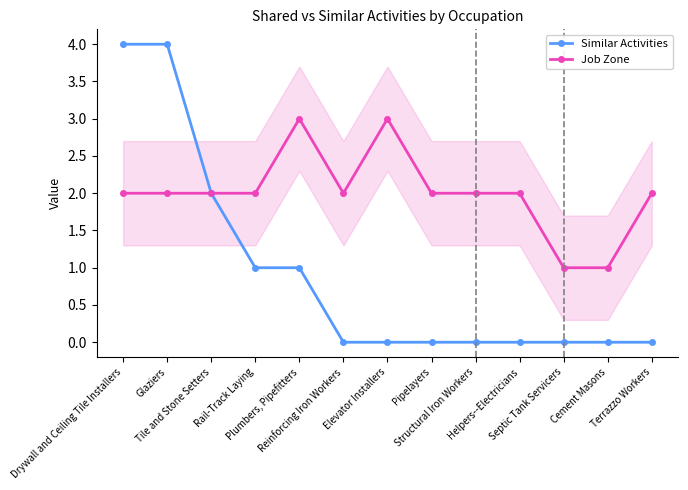

True or false: Job Zone has more than 0 points higher than both neighbors.

True